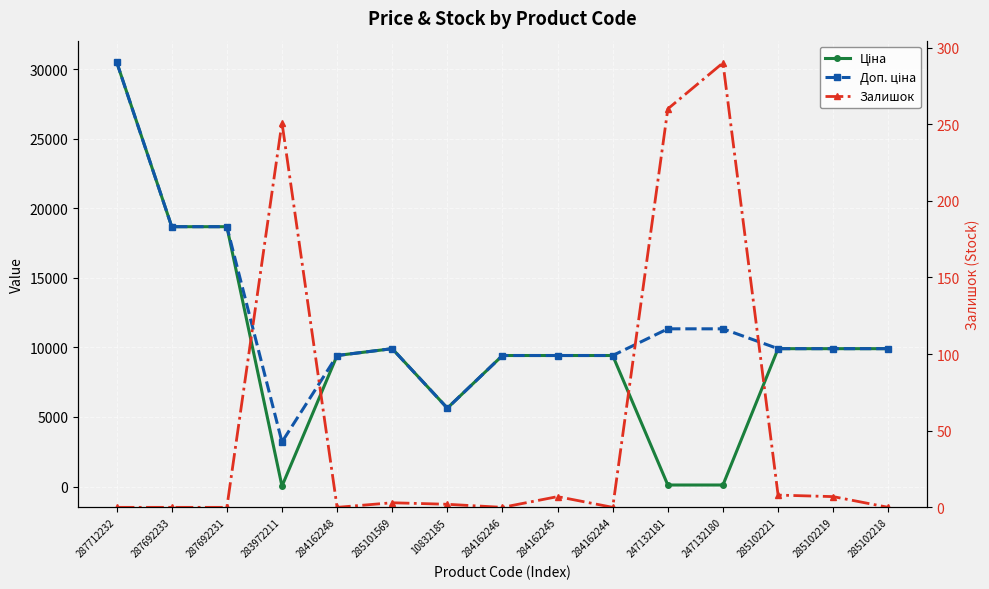

True or false: Залишок and Доп. ціна cross at least once.

False